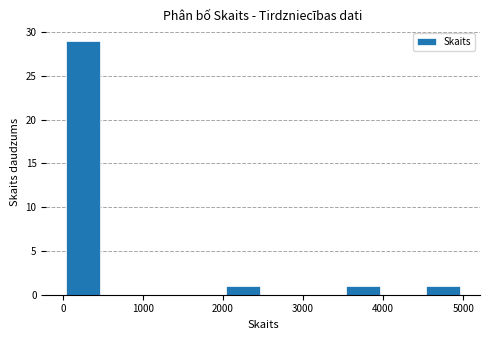

Which range on the x-axis has the tallest bar?

0 to 500